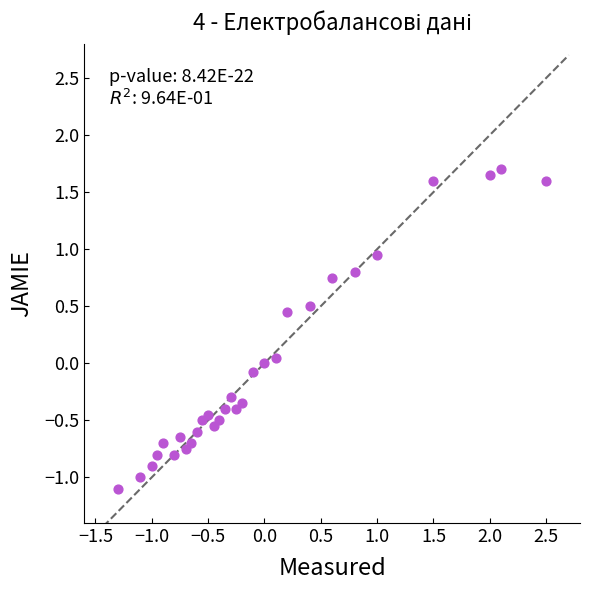

What is the range of X values (max minus min)?

3.8